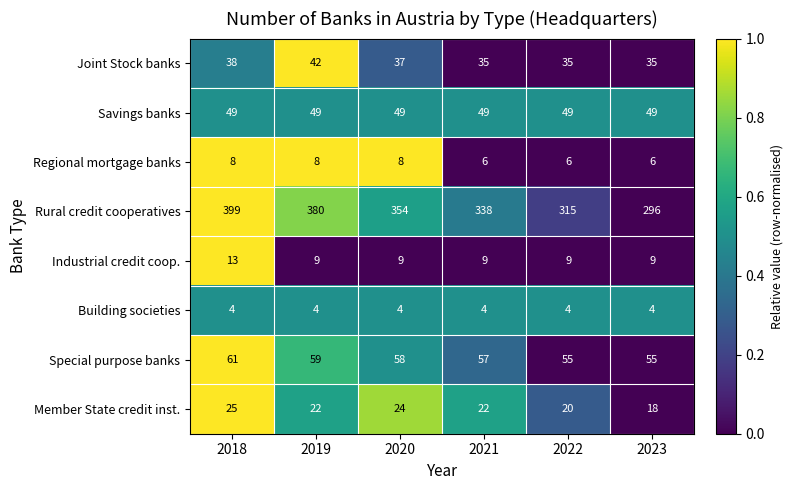

Rank the series by their maximum value, from highest to lowest.

Rural credit cooperatives, Special purpose banks, Savings banks, Joint Stock banks, Member State credit inst., Industrial credit coop., Regional mortgage banks, Building societies